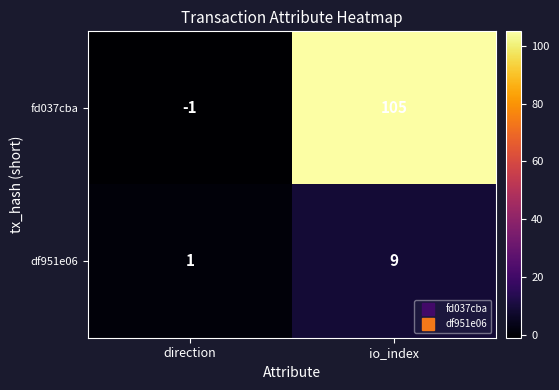

At which category does the chart reach its peak across all series?

io_index